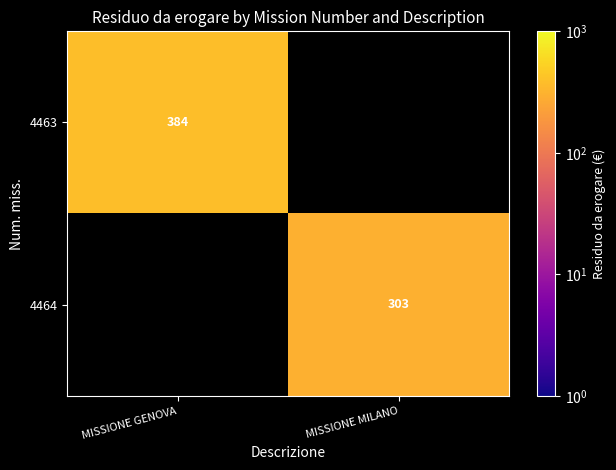

Is it true that 4463 equals 255 at MISSIONE GENOVA?

False